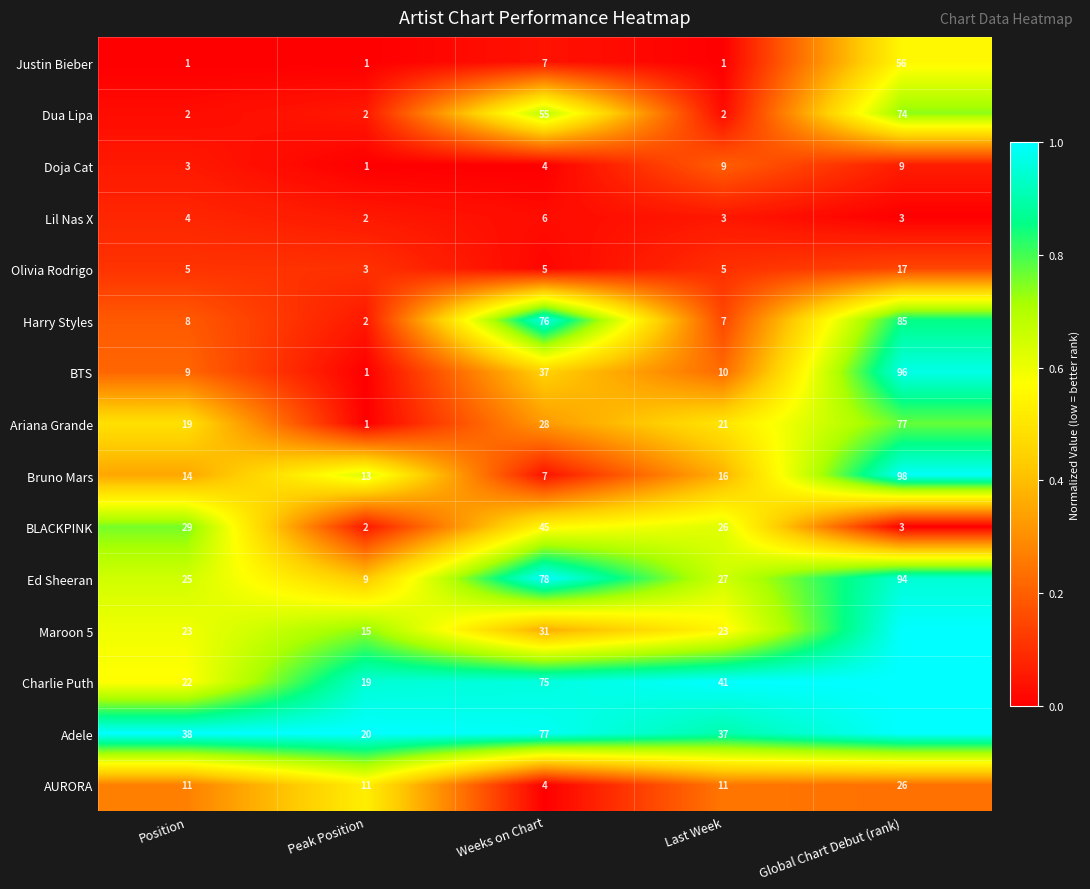

The Ed Sheeran series shows 0.3 at Weeks on Chart. True or false?

False